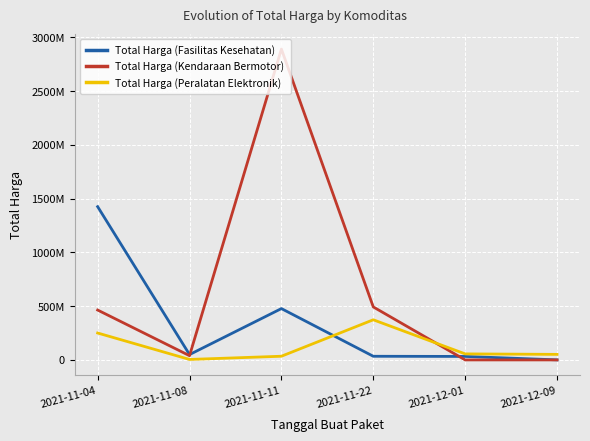

What is the difference between the Total Harga (Fasilitas Kesehatan) values at 2021-11-11 and 2021-12-09?

477022125